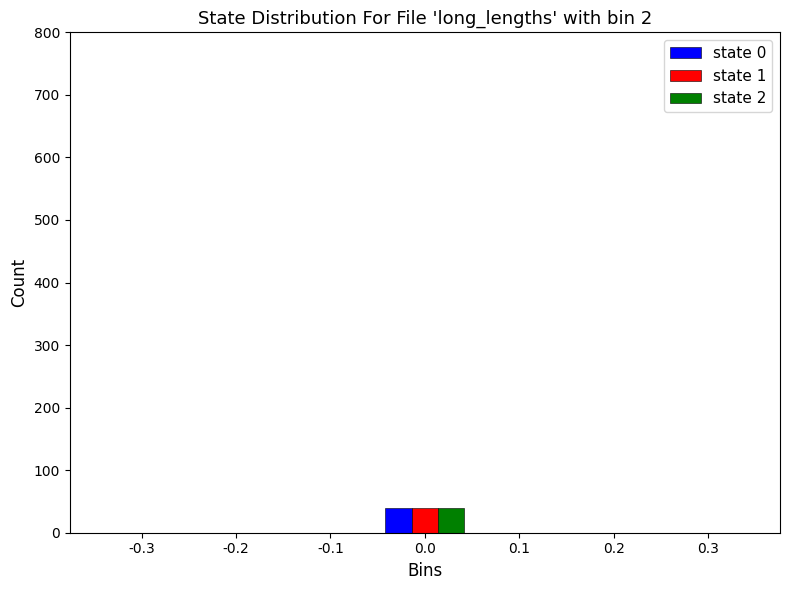

What is the height of the state 2 bar covering -0.05 to 0.05 on the x-axis? The values are not printed on the chart, so give them approximately, as read against the axis.

40